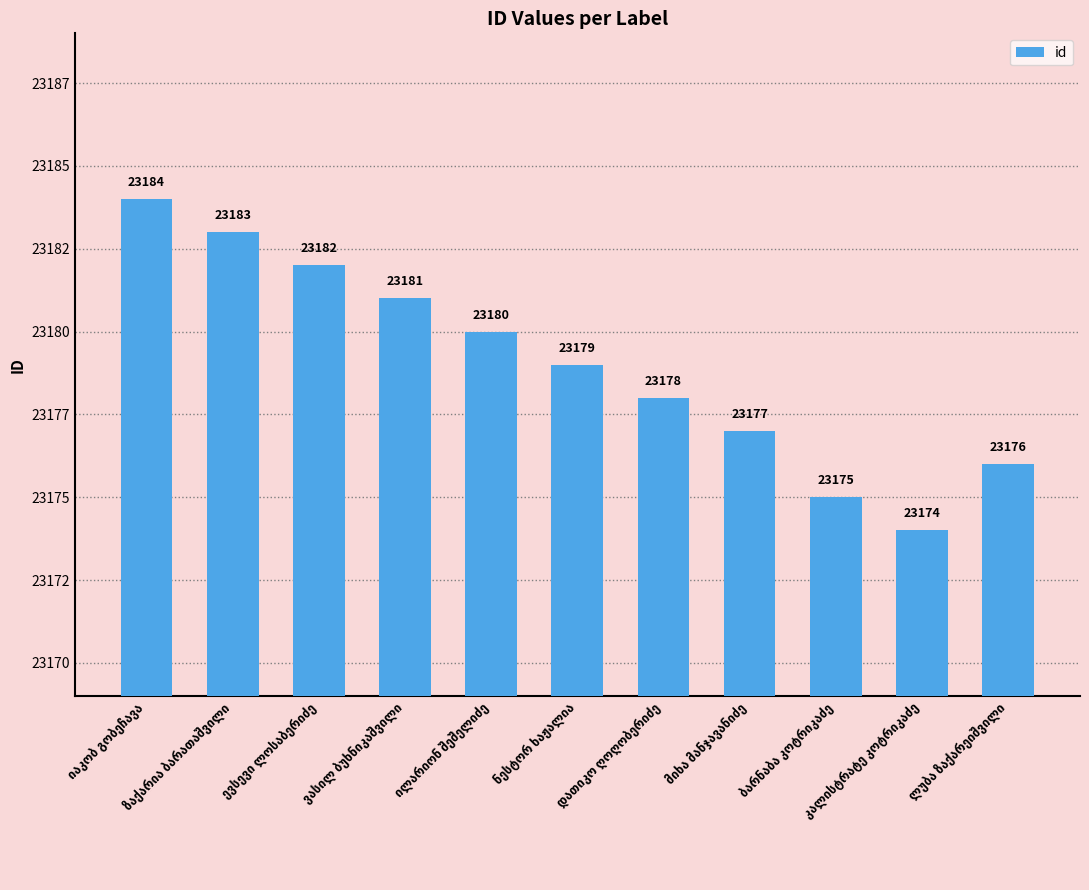

Are the bars horizontal?

No